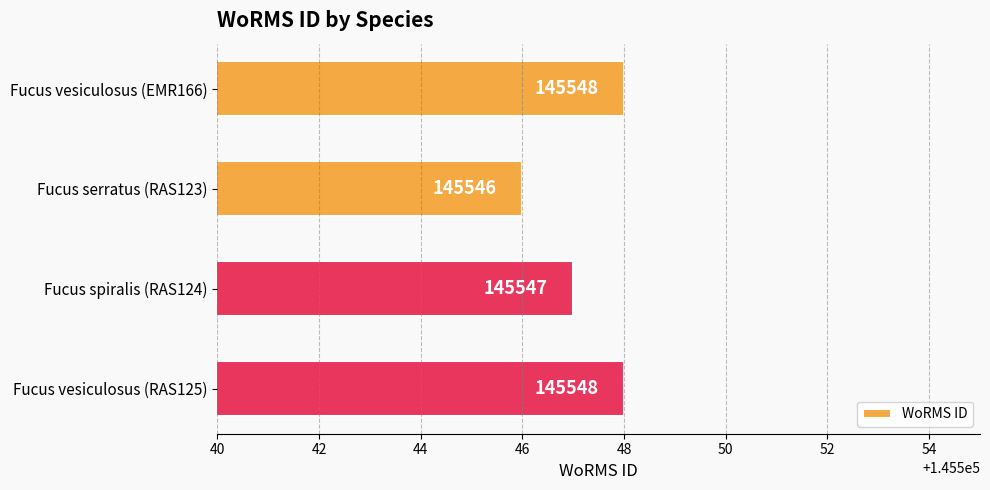

Reading top to bottom, what are all the values shown in this chart?

145548	145546	145547	145548